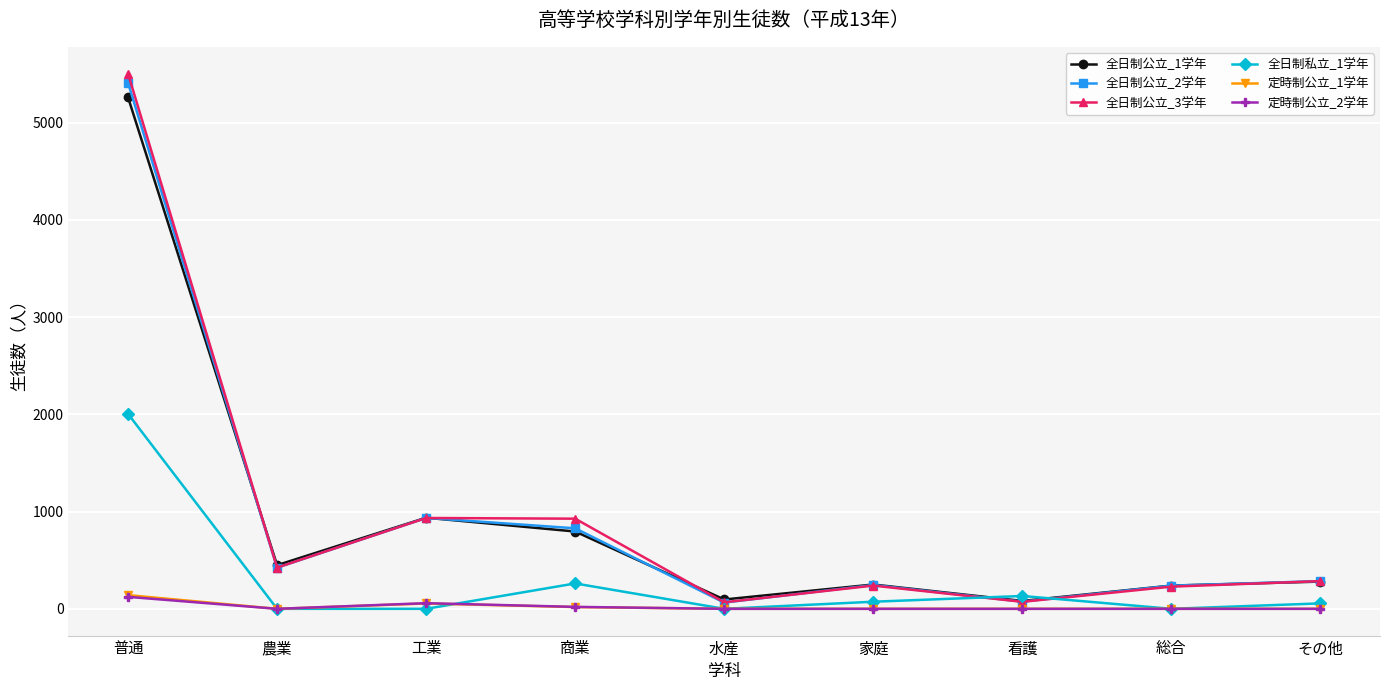

At which category is the sum across all series the highest?

普通